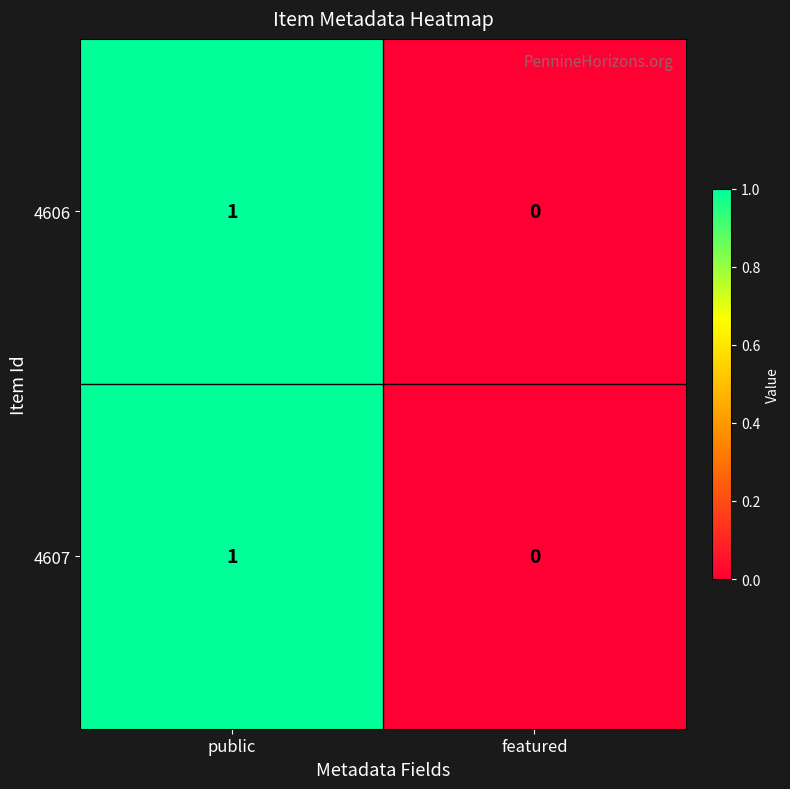

Which label corresponds to the largest value in the chart?

public